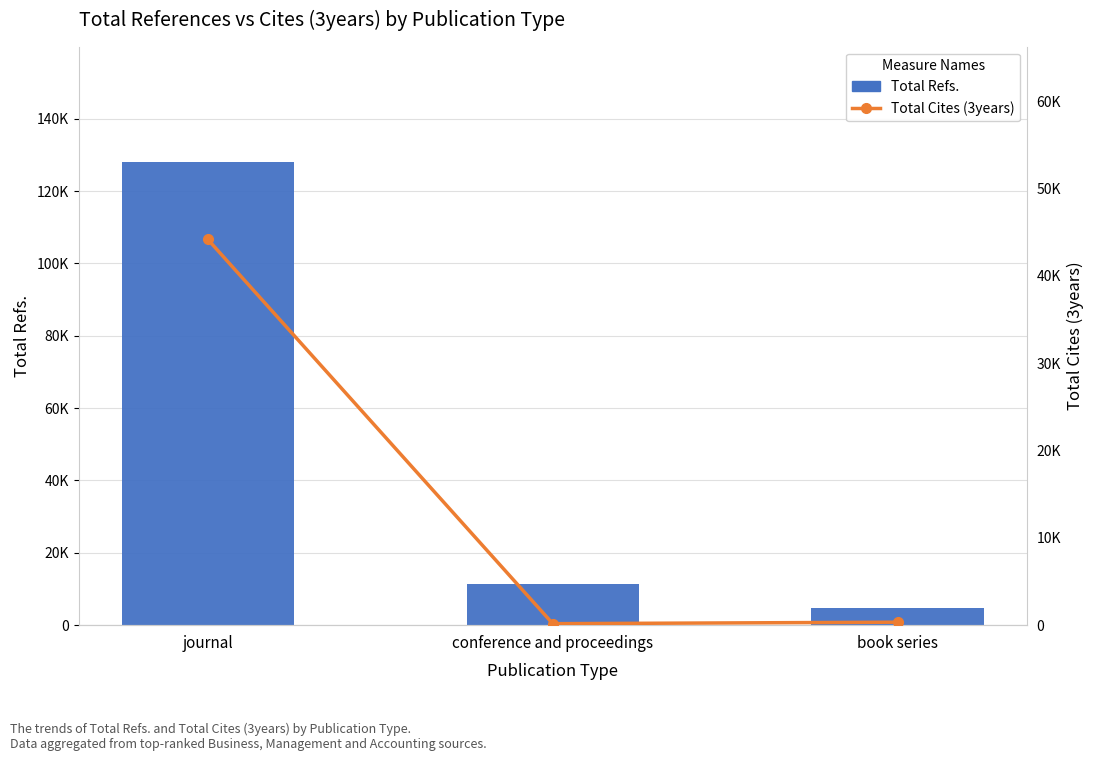

List the series in order of their peak value, lowest first.

Total Cites (3years), Total Refs.